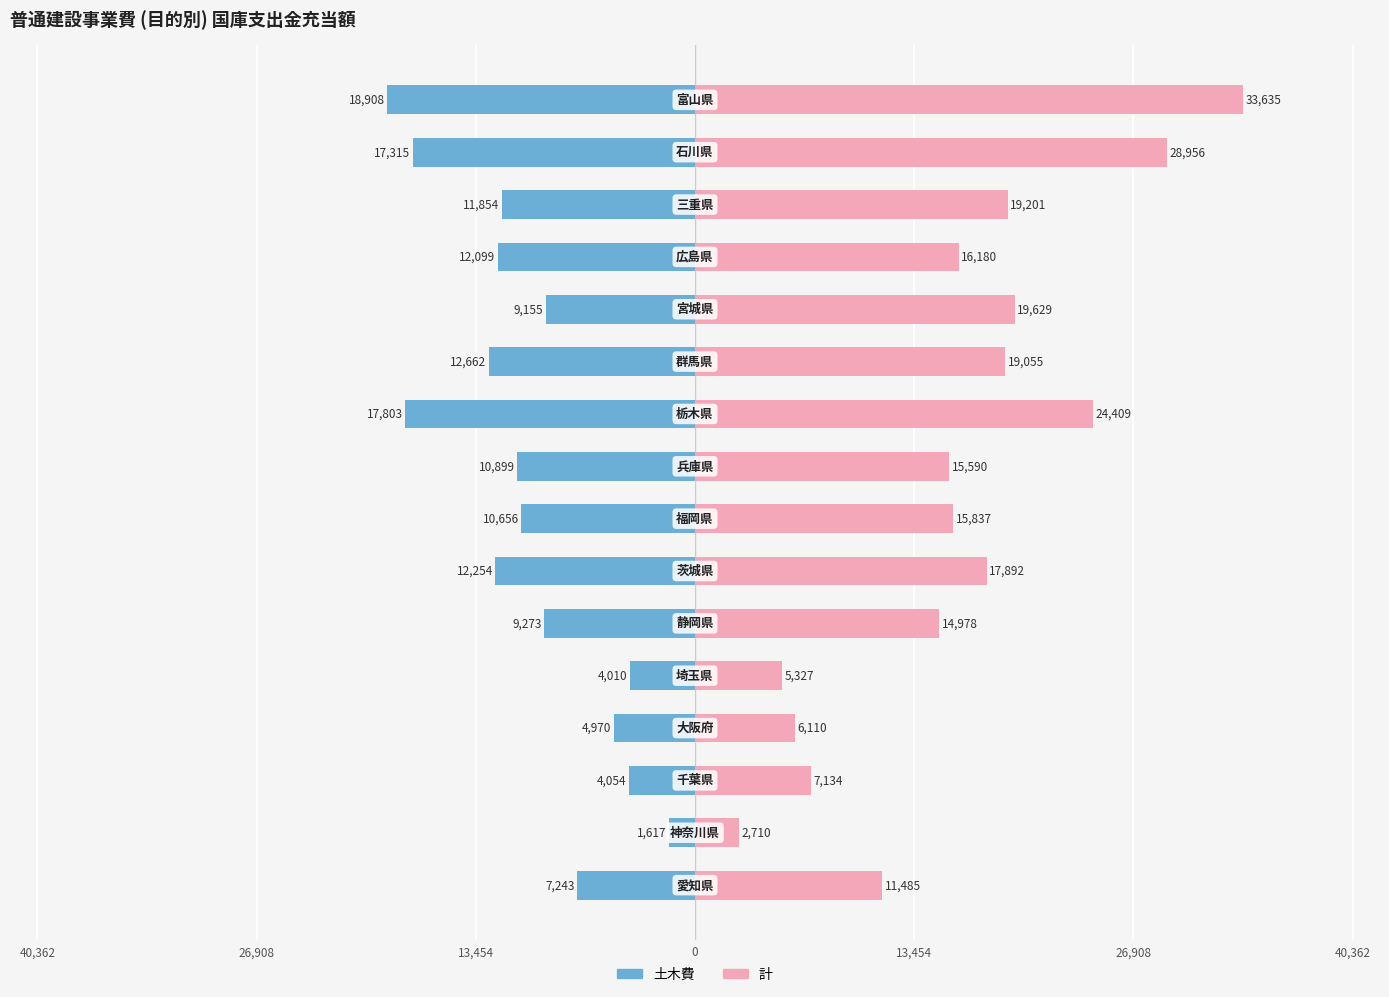

Is the value of 計 at 0 greater than the value of 土木費 at 14?

Yes